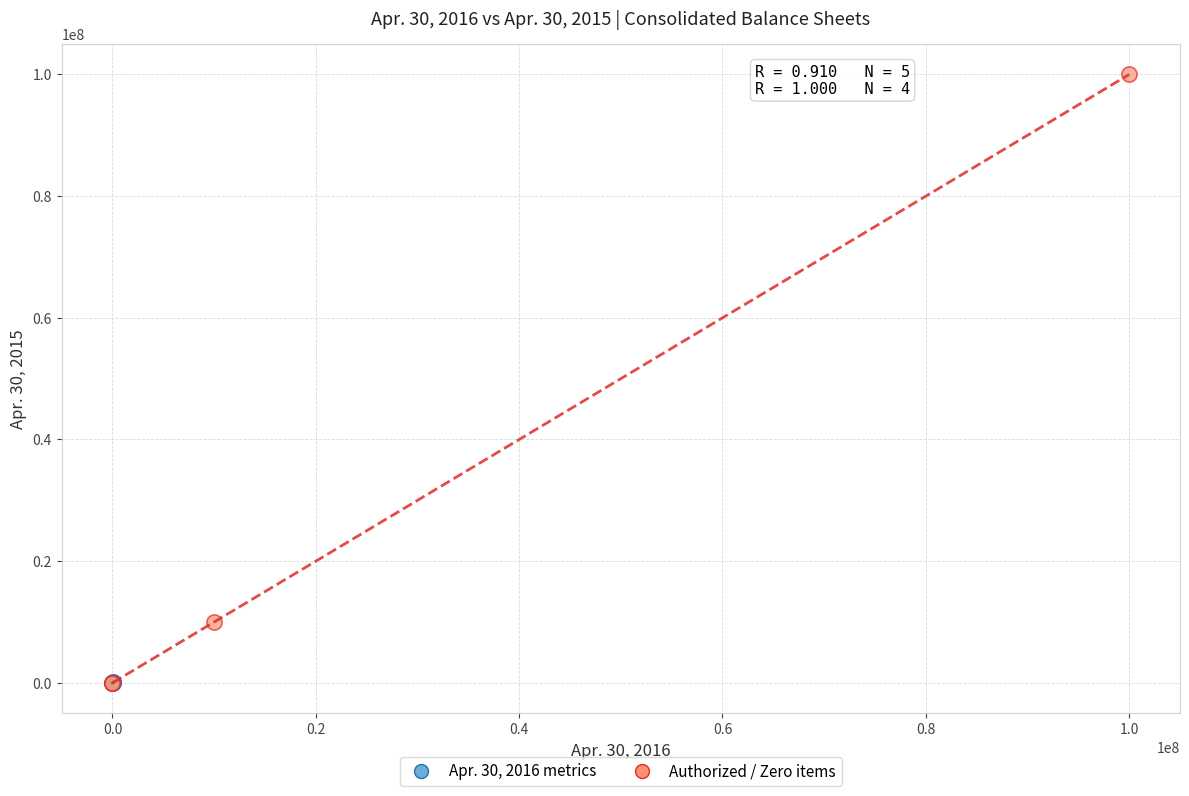

Which series has the largest Y range (max minus min)?

Authorized / Zero items